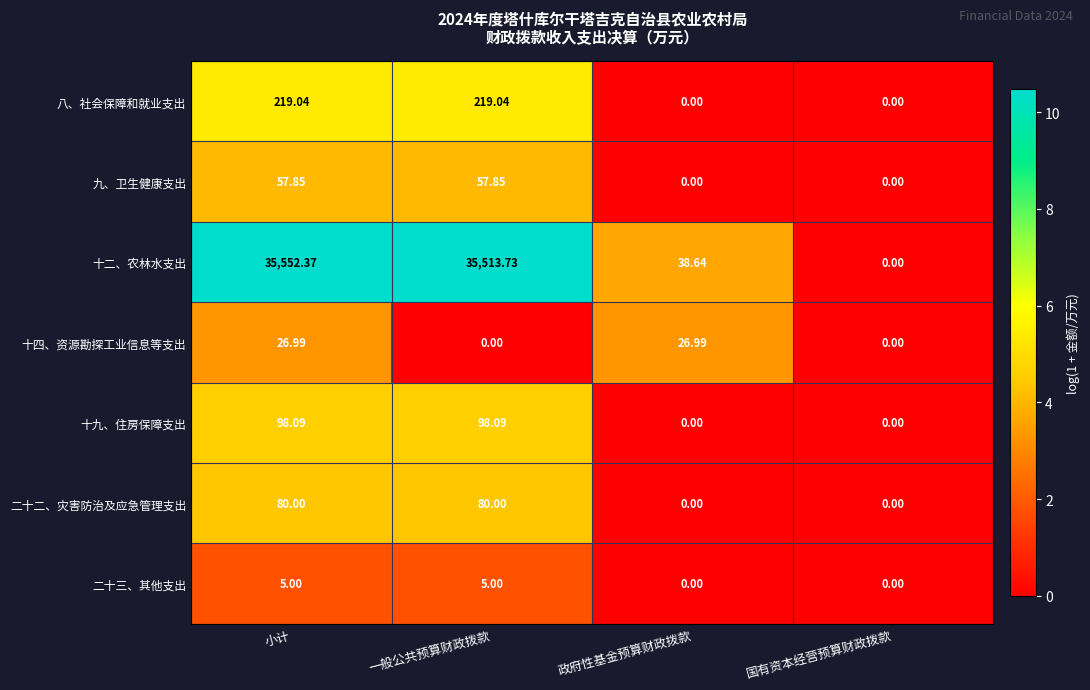

Which label corresponds to the largest value in the chart?

小计